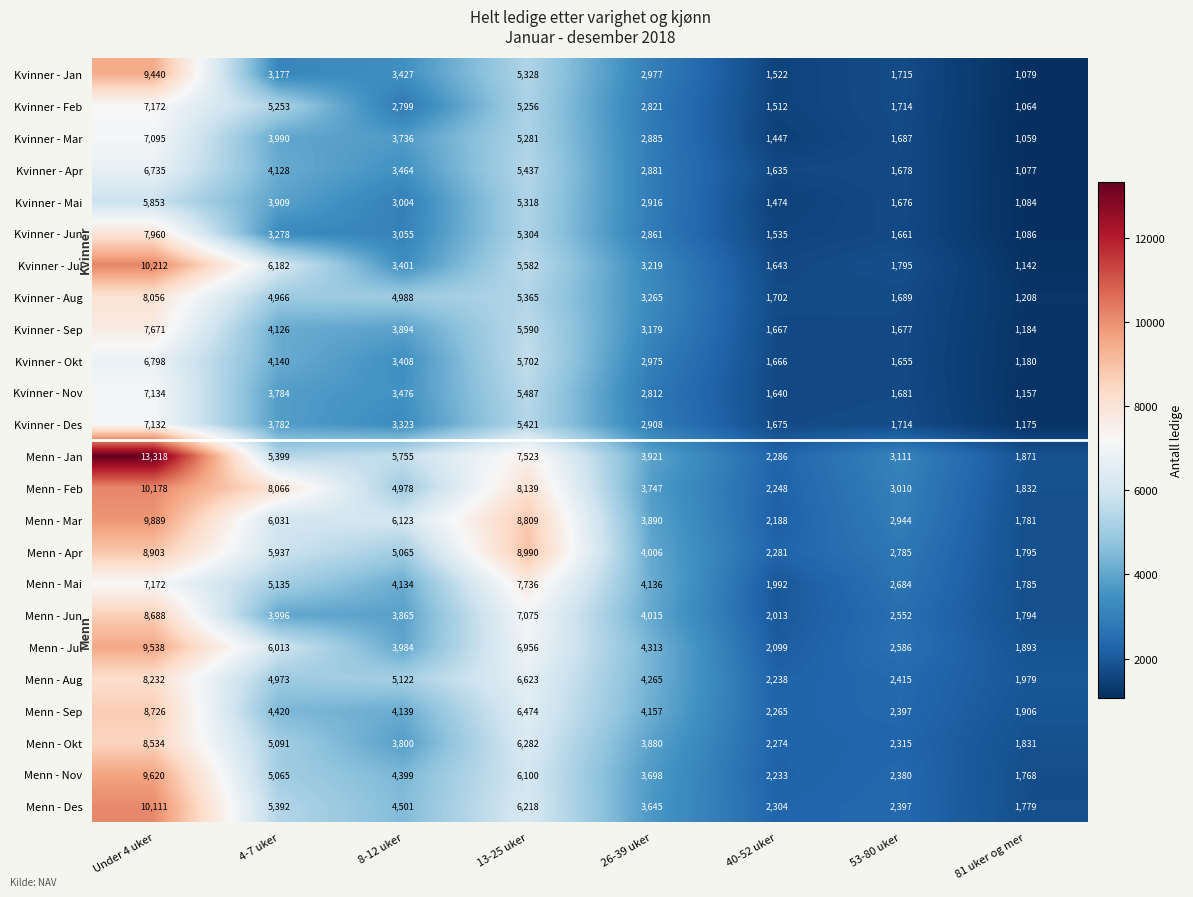

Which series has the widest spread of values?

Menn - Jan